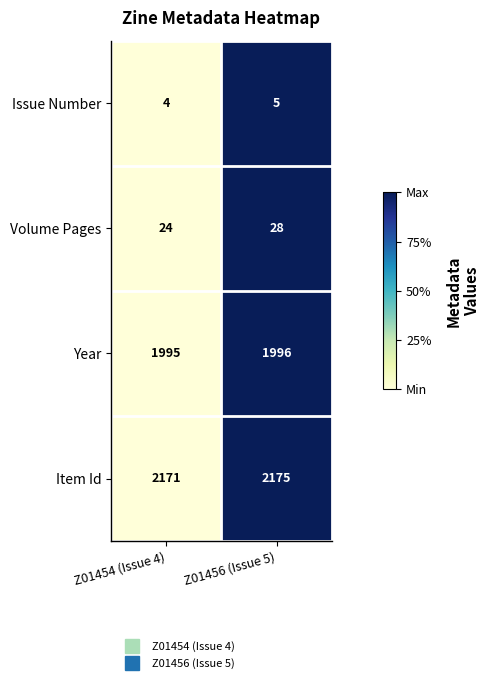

Which category has the lowest value across all series?

Z01454 (Issue 4)